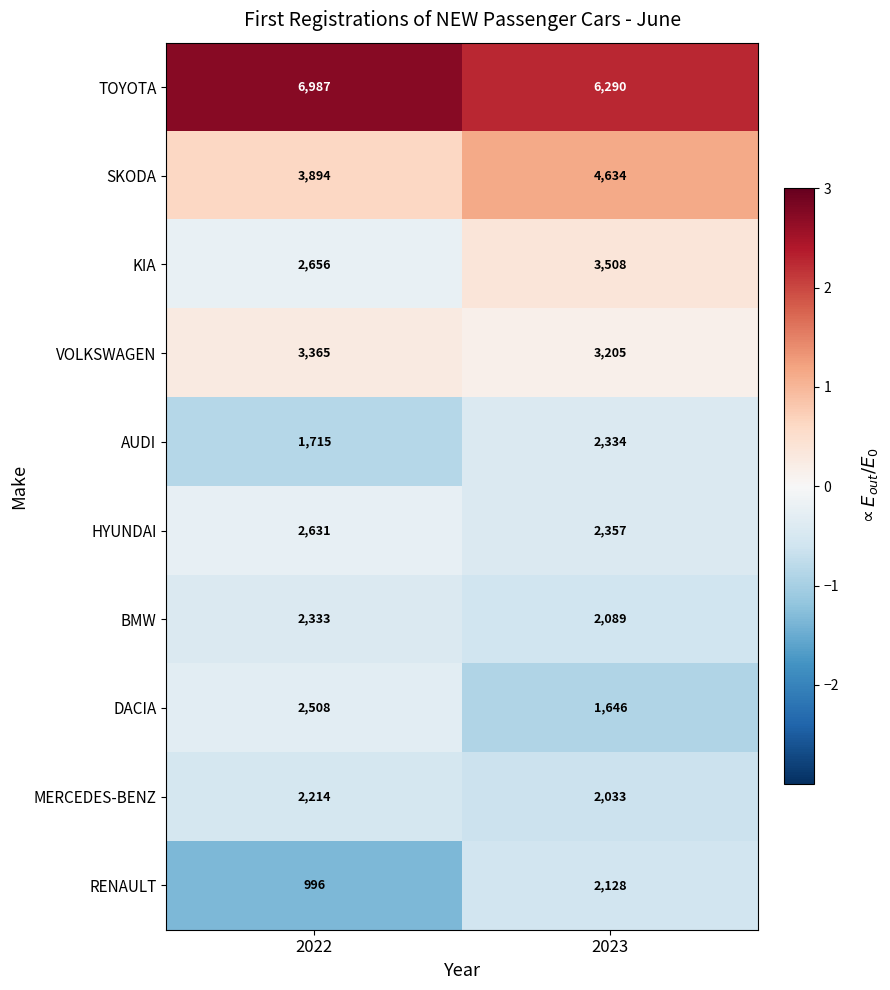

Is it true that MERCEDES-BENZ equals 2214 at 2022?

True